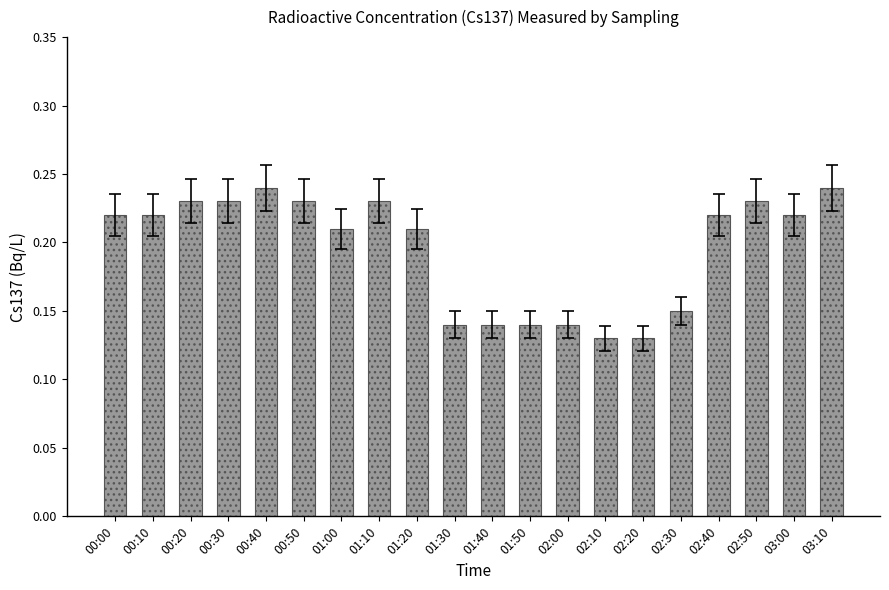

What is the sum of all values?

3.9